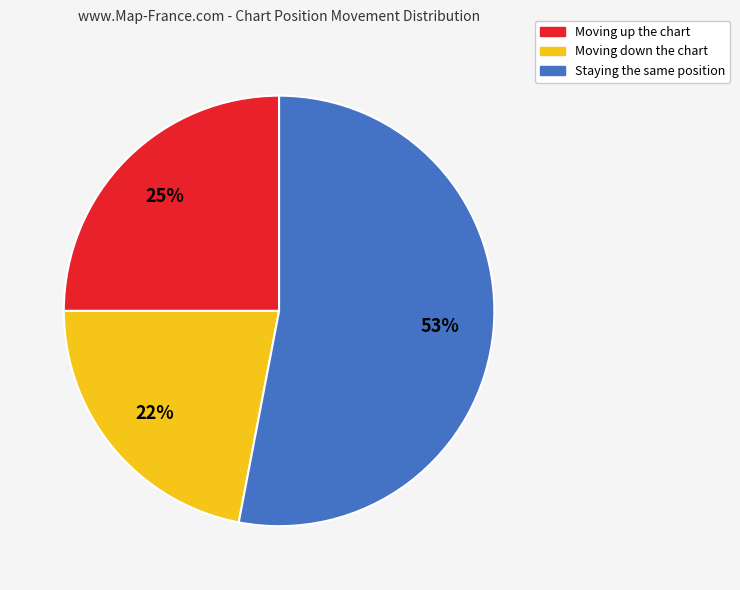

Does any single category account for the majority?

Yes